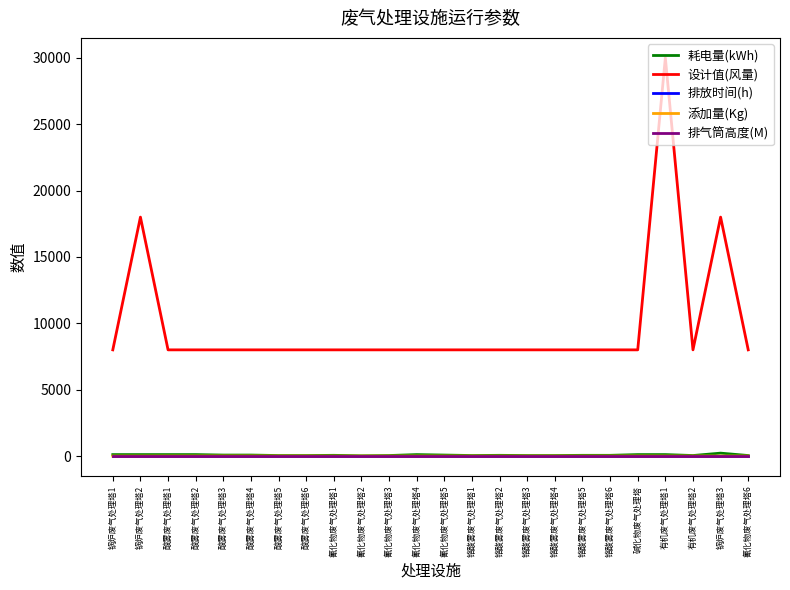

Which series has the largest range (max minus min)?

设计值(风量)